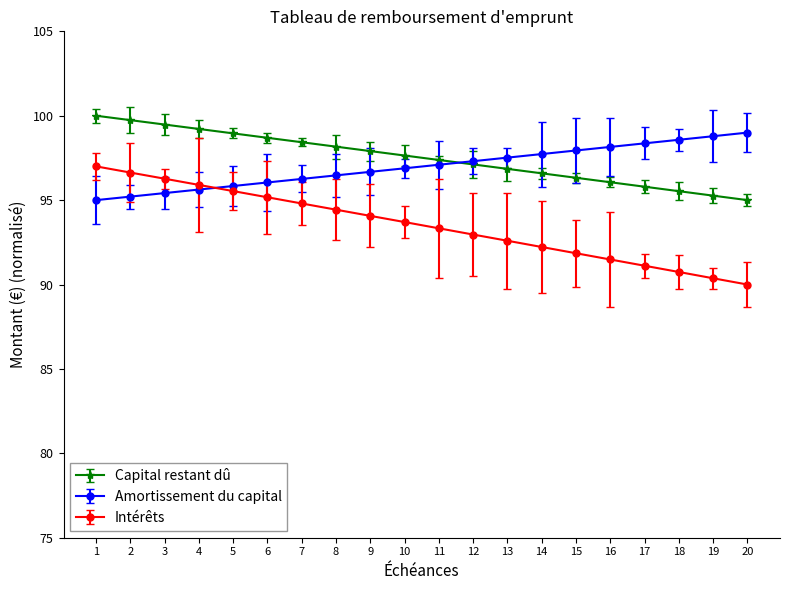

What is the total value across all series at 12?

287.4